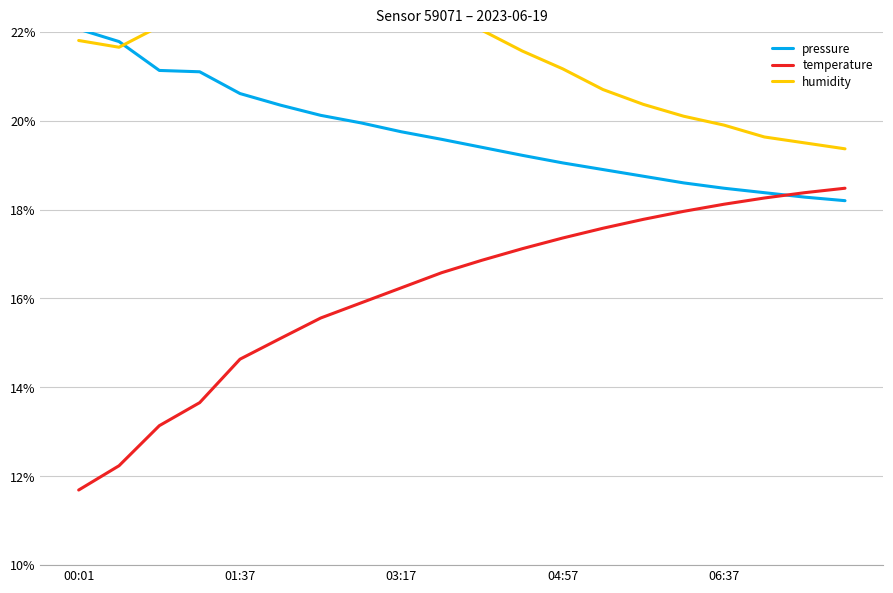

What is the minimum value for temperature?

11.7